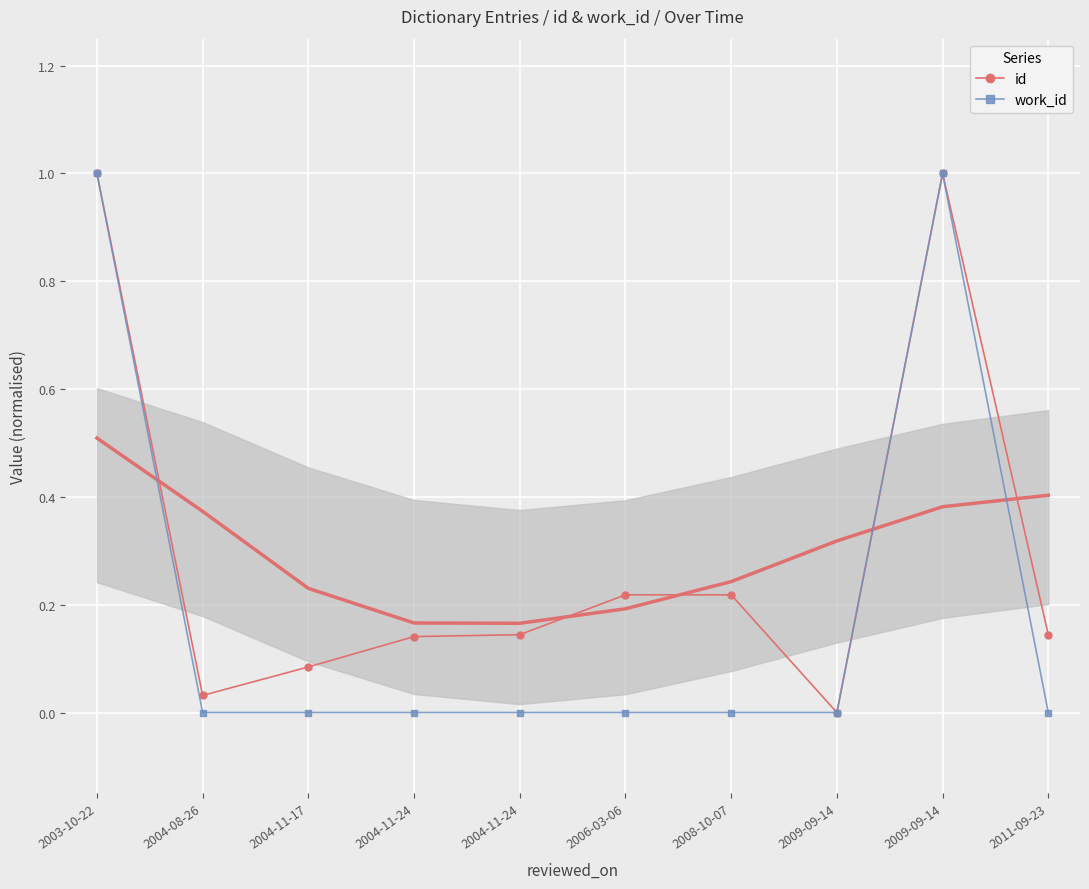

Where is id nearest to the value 0?

2009-09-14